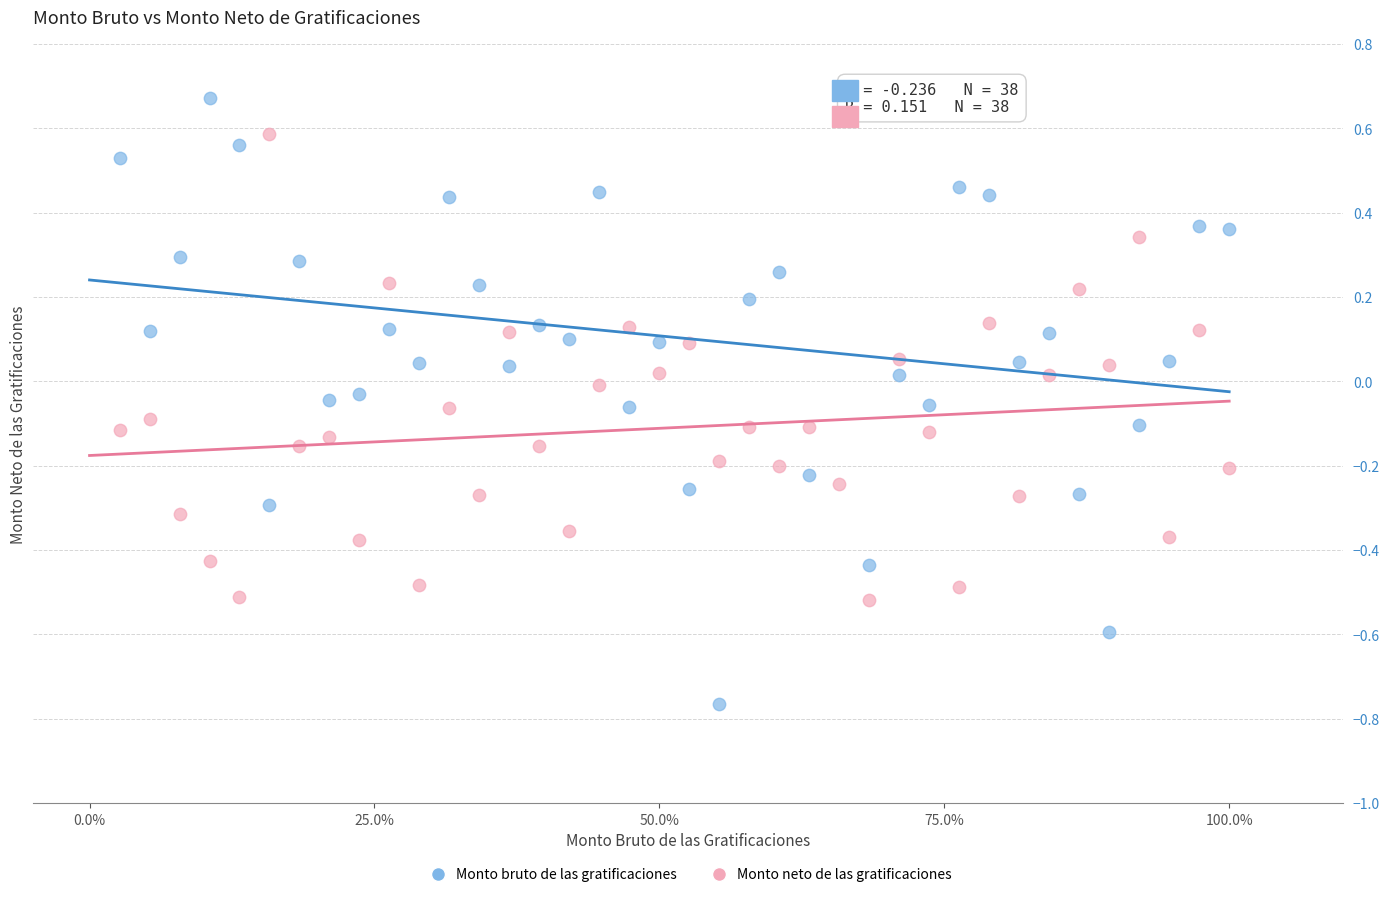

Across all data points, what is the range of Y values (max minus min)?

1.4